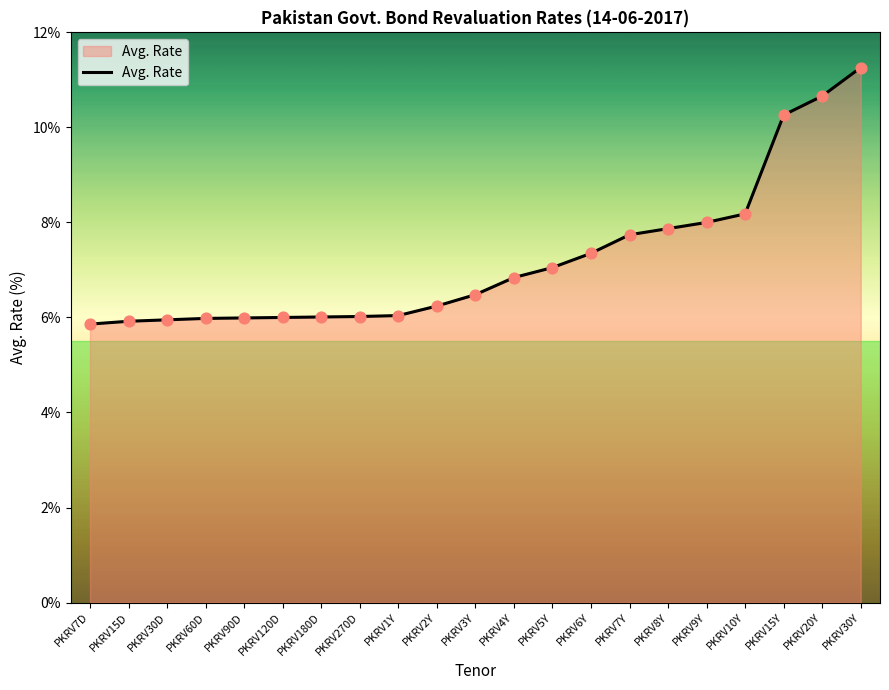

What is the change in value from PKRV60D to PKRV6Y?

+1.4